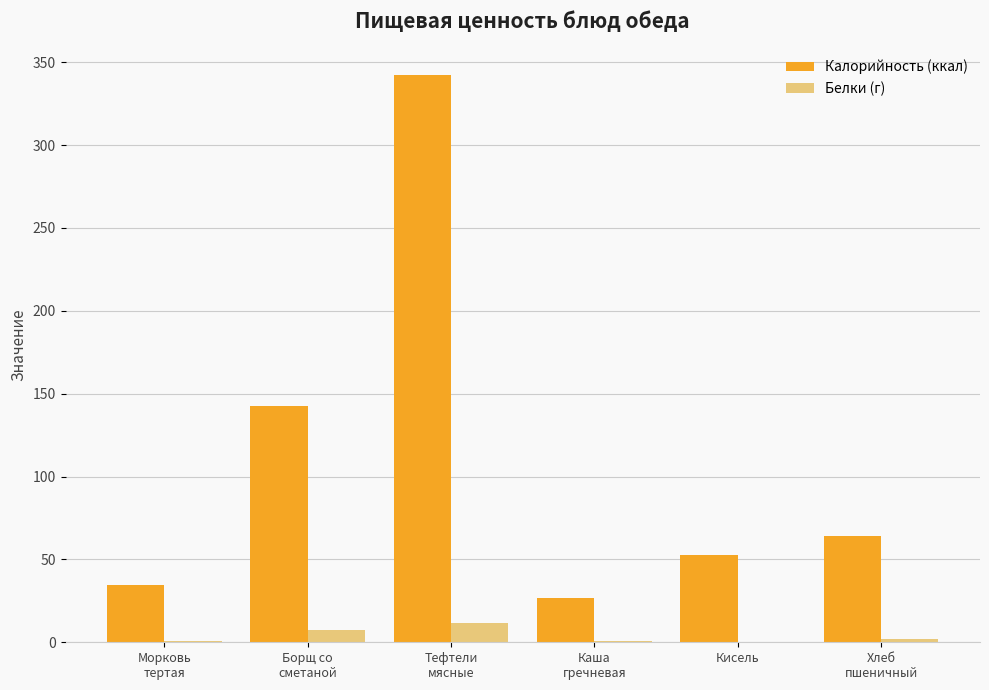

Which series has the largest range (max minus min)?

Калорийность (ккал)